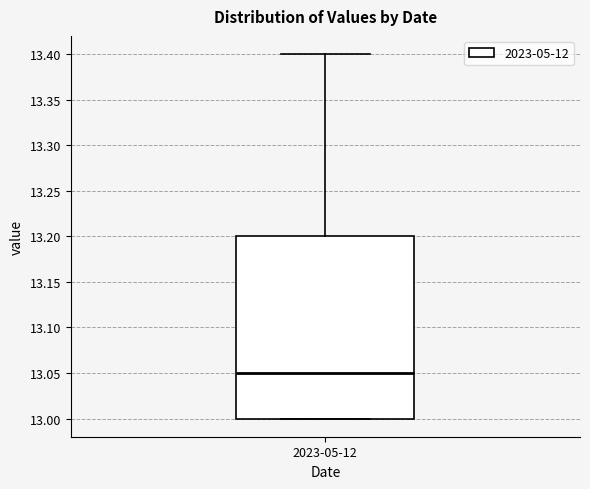

Read this box plot against the y-axis: the position of the median line, the range covered by the box, and the ends of both whiskers. The values are not printed on the chart, so give them approximately, as read against the axis.

median 13.05, box 13.00 to 13.20, whiskers 13.00 to 13.40